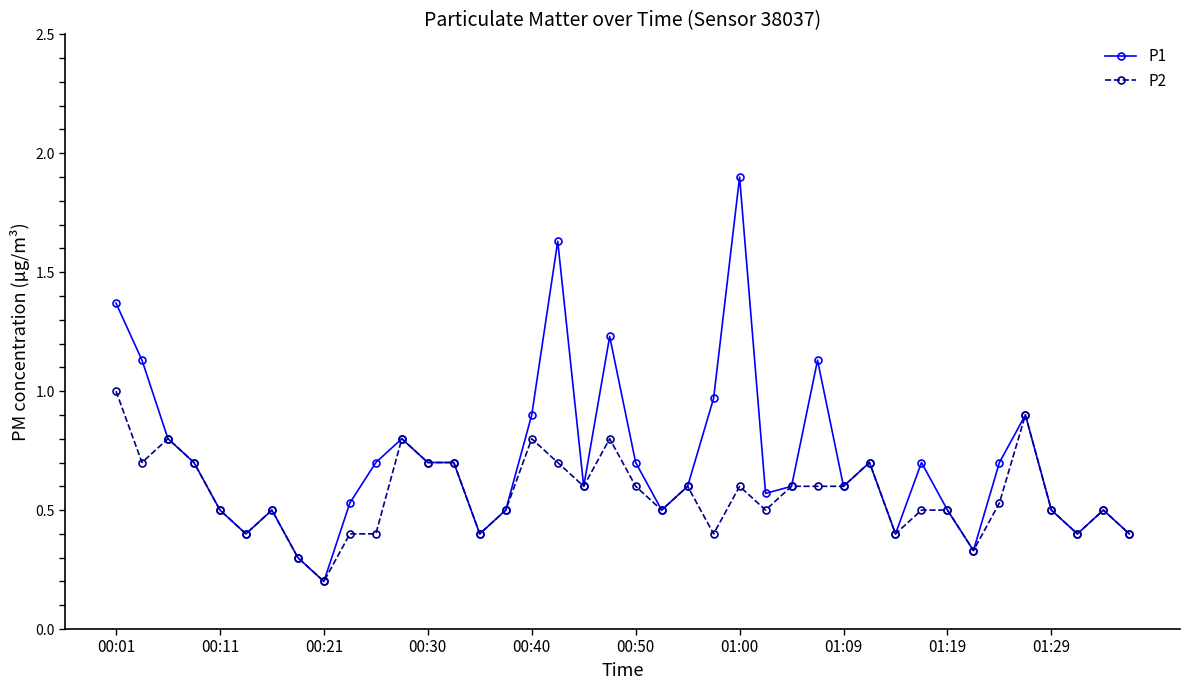

What is the highest value of the P1 series?

1.9